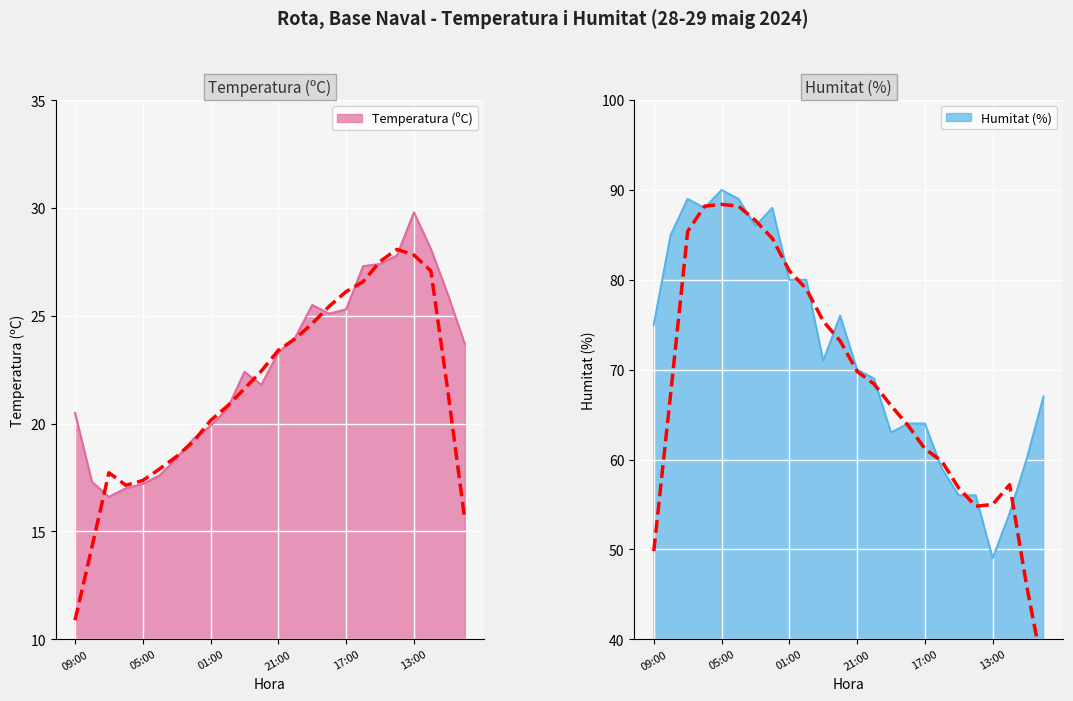

Which series has the widest spread of values?

Humitat (%)